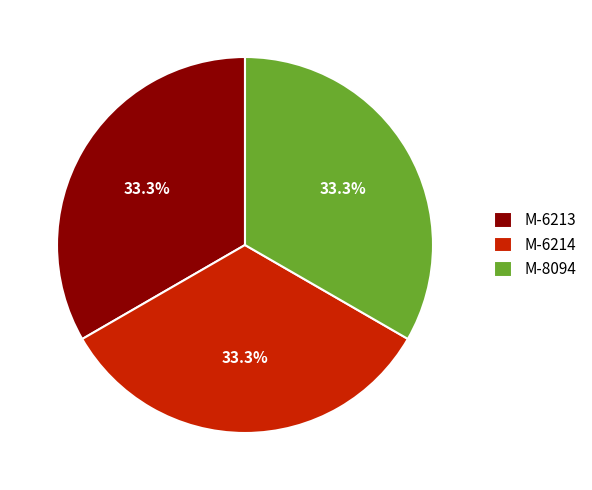

How many slices are in this pie chart?

3